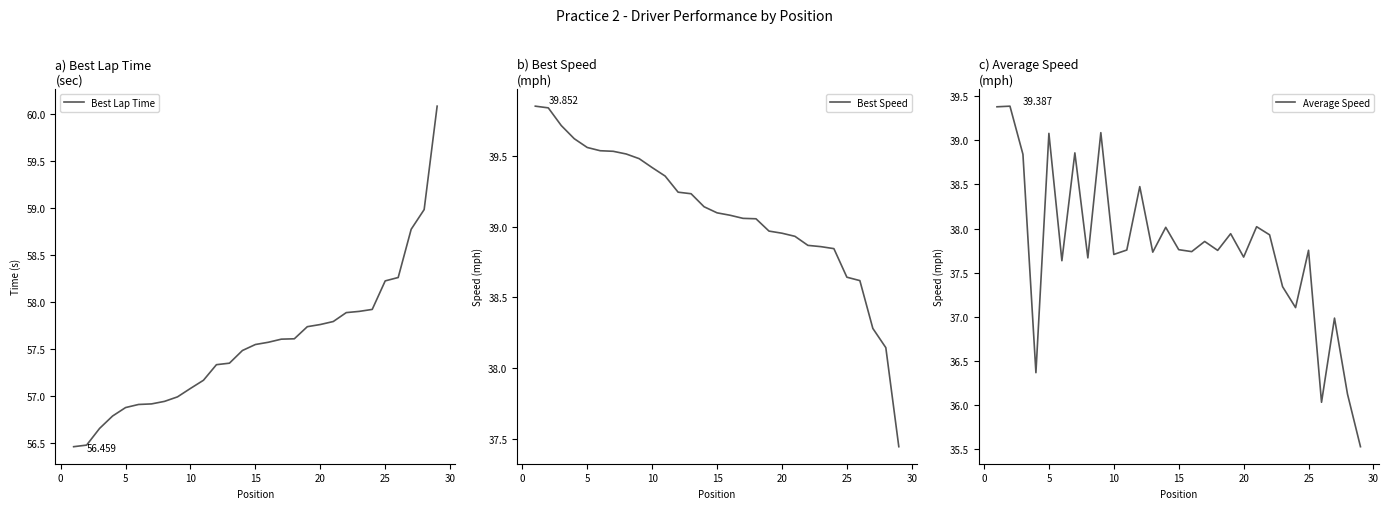

Does the chart have visible grid lines?

No